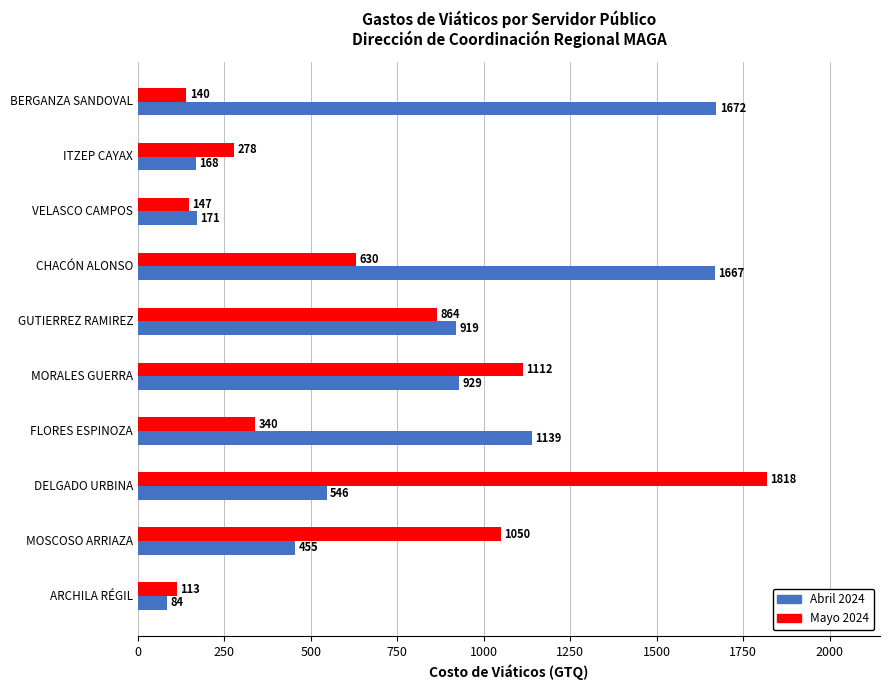

What is the total value across all series at ARCHILA RÉGIL?

197